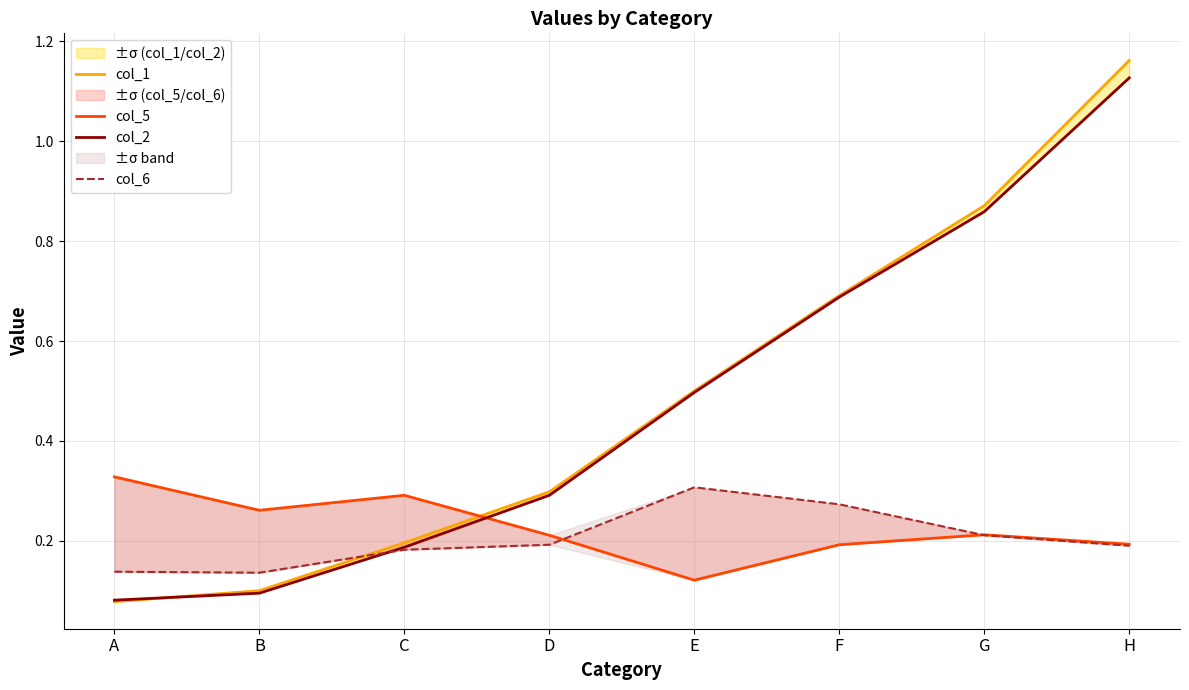

True or false: col_2 has a value of 0.3 at D.

True